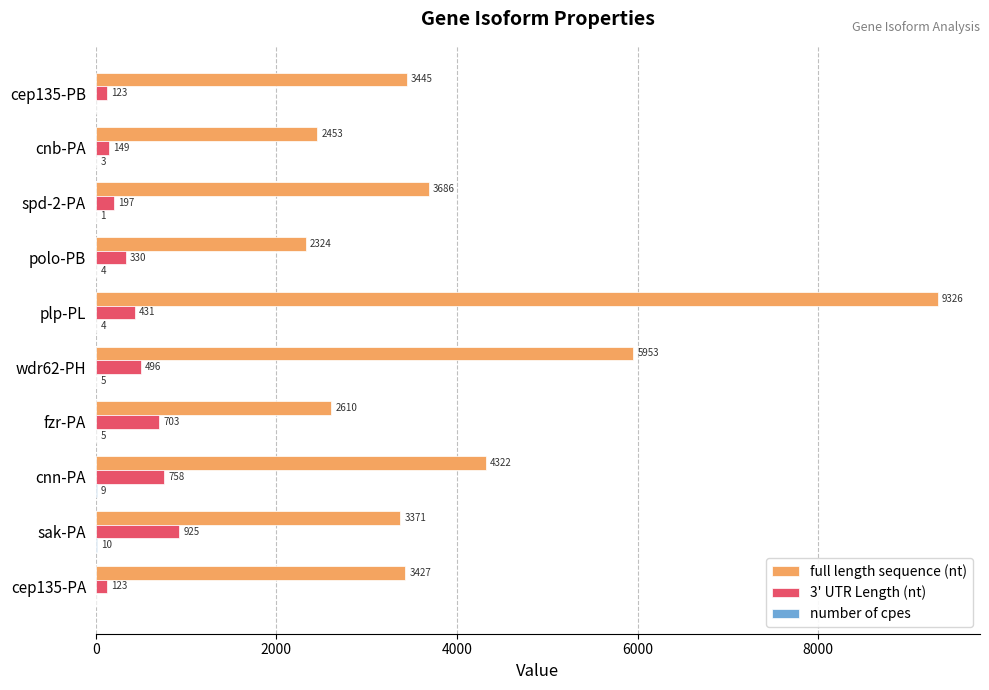

Is it true that 3' UTR Length (nt) equals 314 at fzr-PA?

False